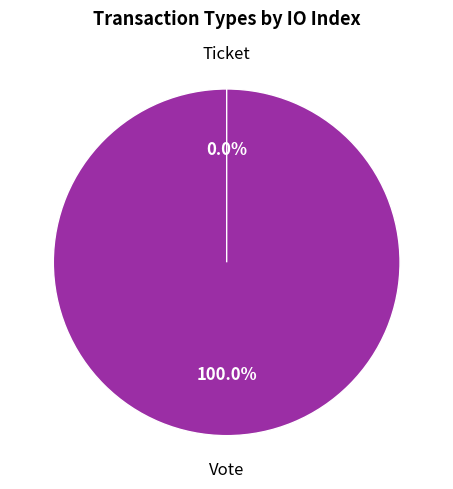

Combined, what portion of the pie is Vote and Ticket?

100.0%